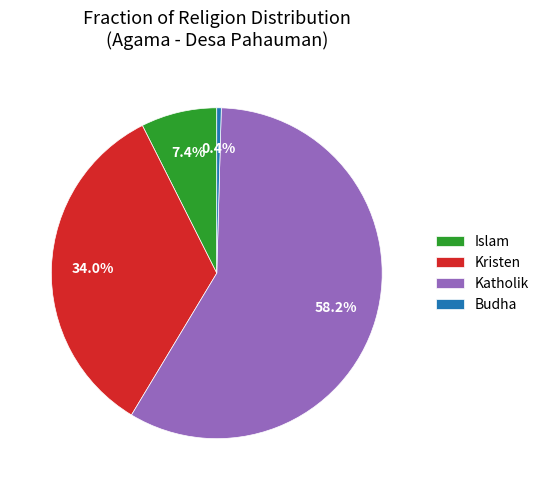

Is the sum of Katholik and Budha greater than half?

Yes